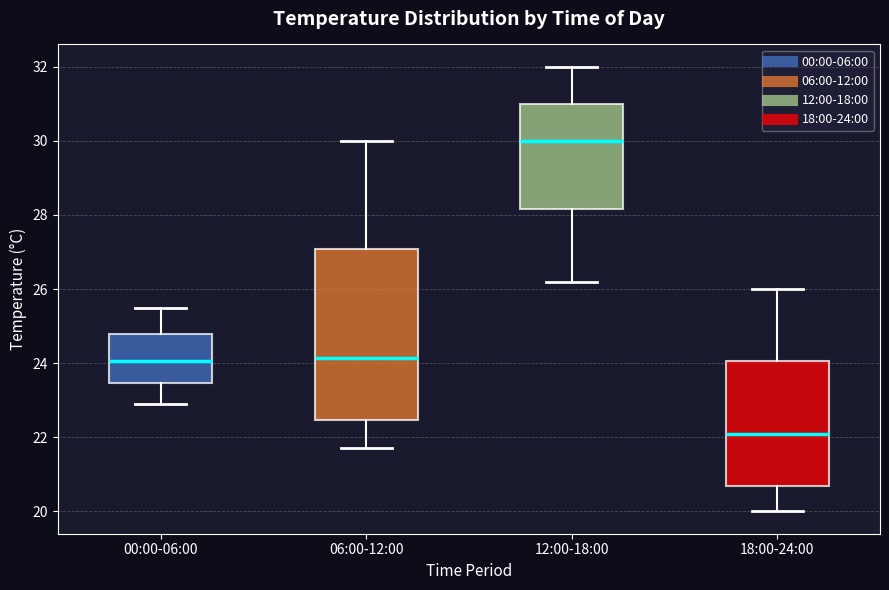

Where does the lower whisker of the box for 12:00-18:00 end on the y-axis? The values are not printed on the chart, so give them approximately, as read against the axis.

26.2